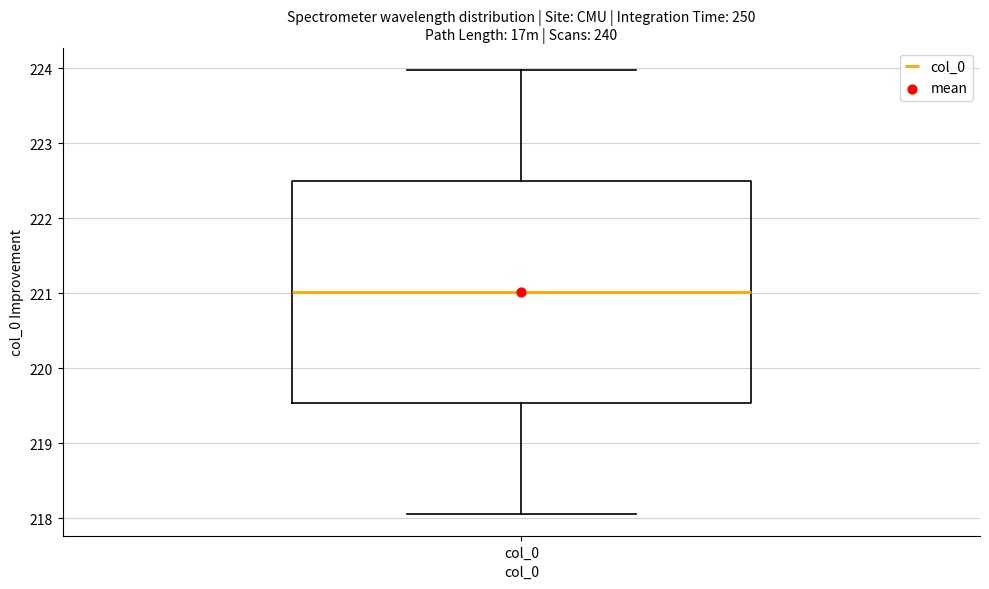

Read this box plot against the y-axis: the position of the median line, the range covered by the box, and the ends of both whiskers. The values are not printed on the chart, so give them approximately, as read against the axis.

median 221.0, box 219.5 to 222.5, whiskers 218.1 to 224.0